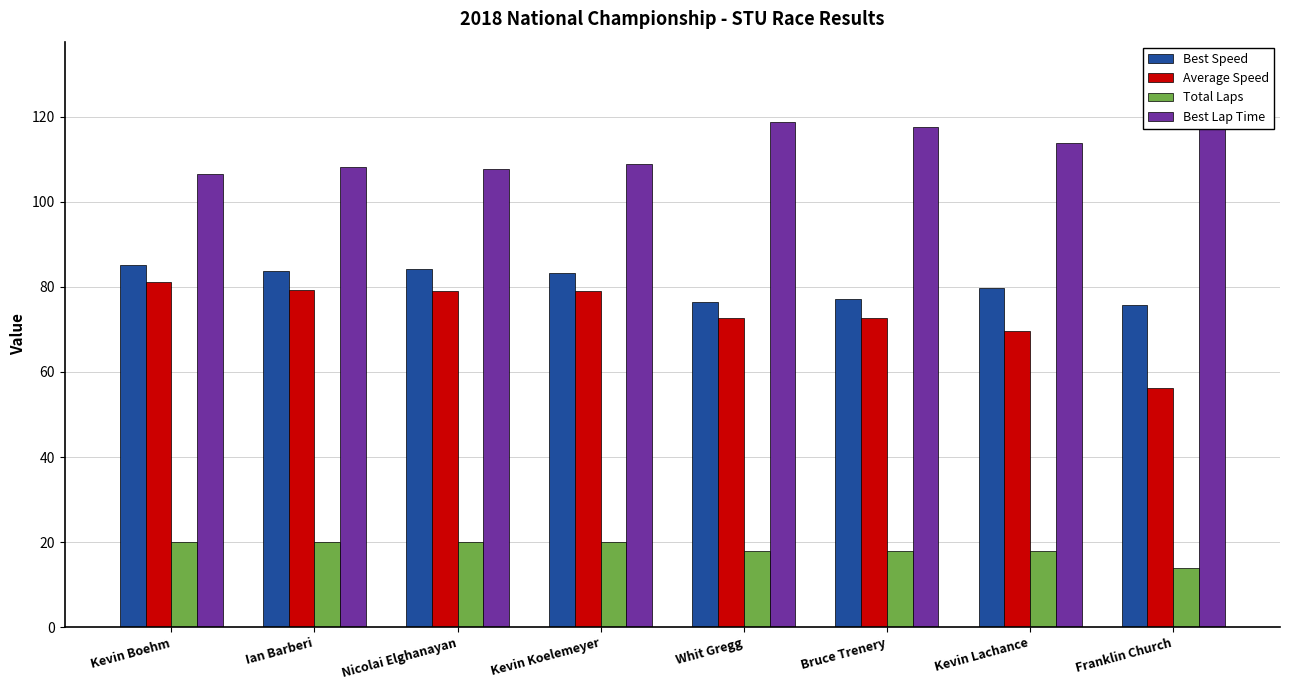

What is the minimum value for Best Speed?

75.8